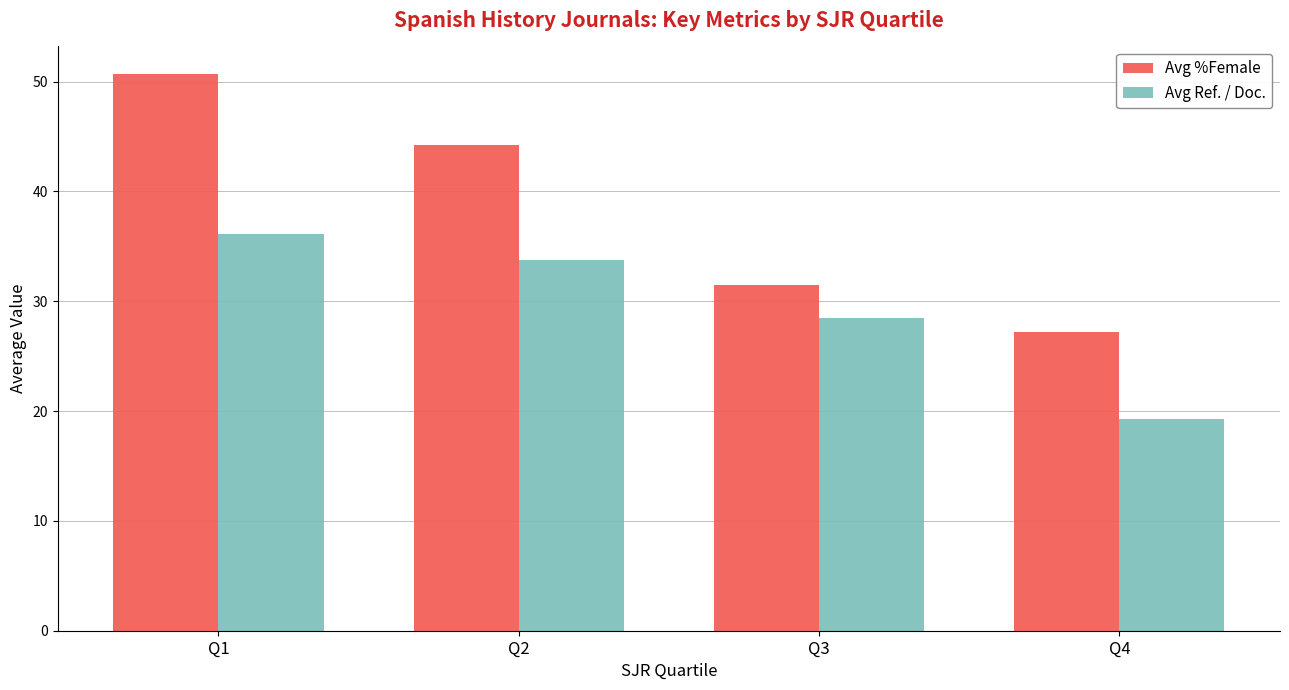

Which series has the widest spread of values?

Avg %Female